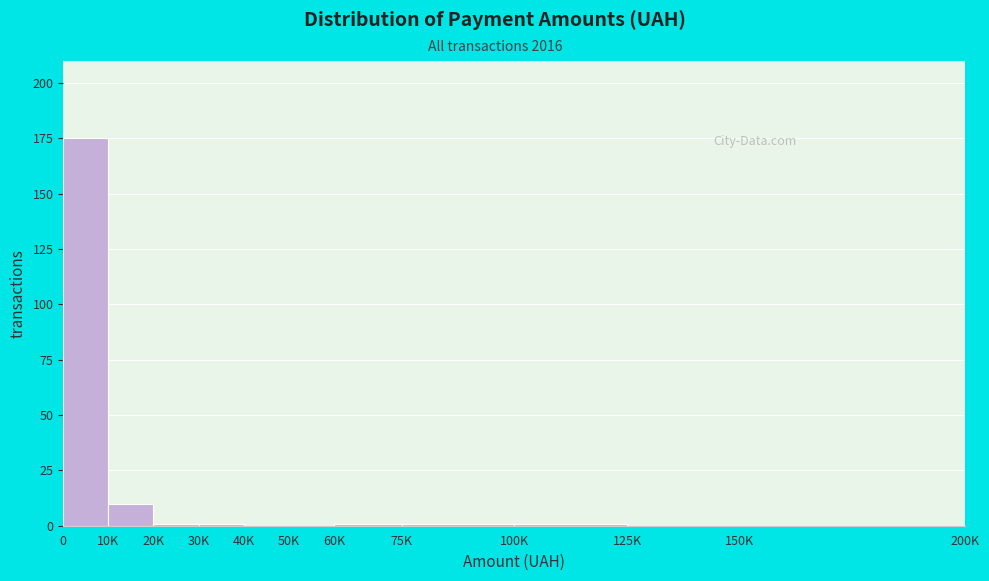

Reading left to right, what are all the values shown in this chart?

0=175	10K=10	20K=1	30K=1	40K=0	50K=0	60K=1	75K=1	100K=1	125K=0	150K=0